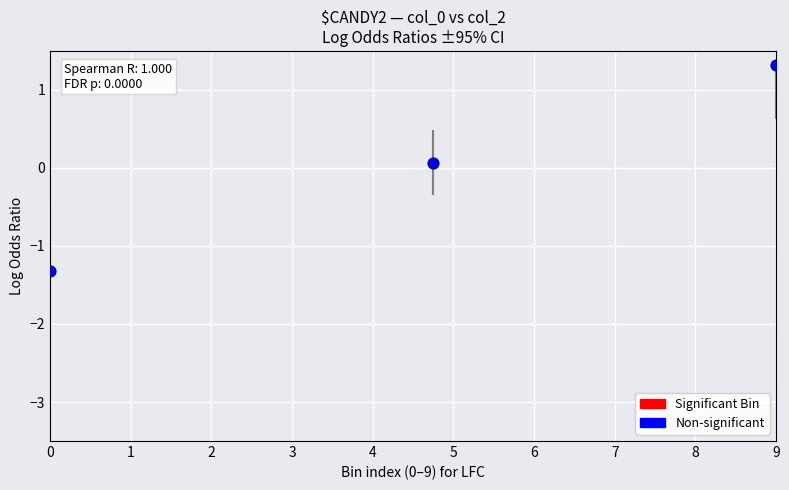

What is the range of X values (max minus min)?

9.0